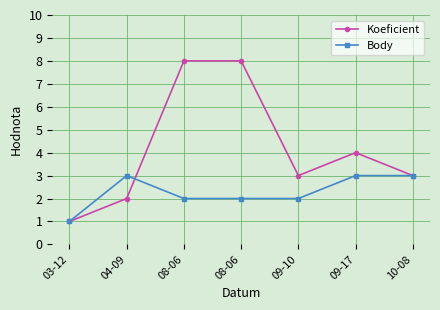

Where is the first local maximum for Koeficient?

09-17